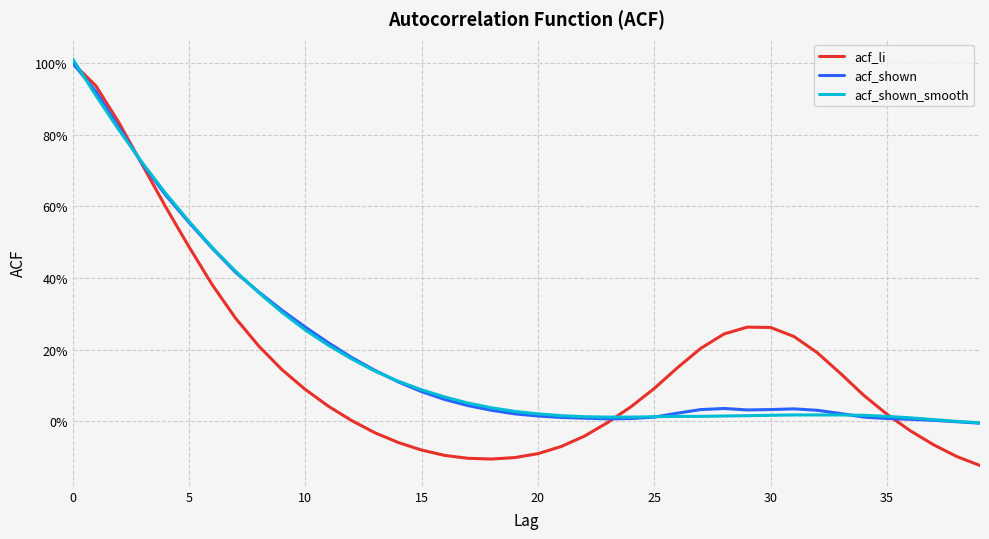

What is the highest value of the acf_shown series?

1.0